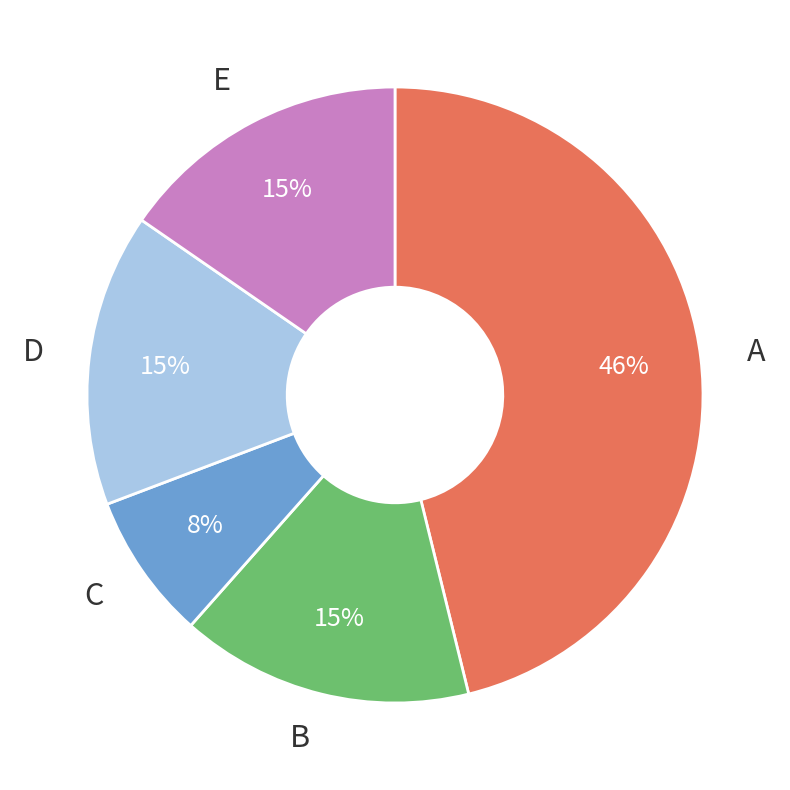

Is there a majority slice in this chart?

No